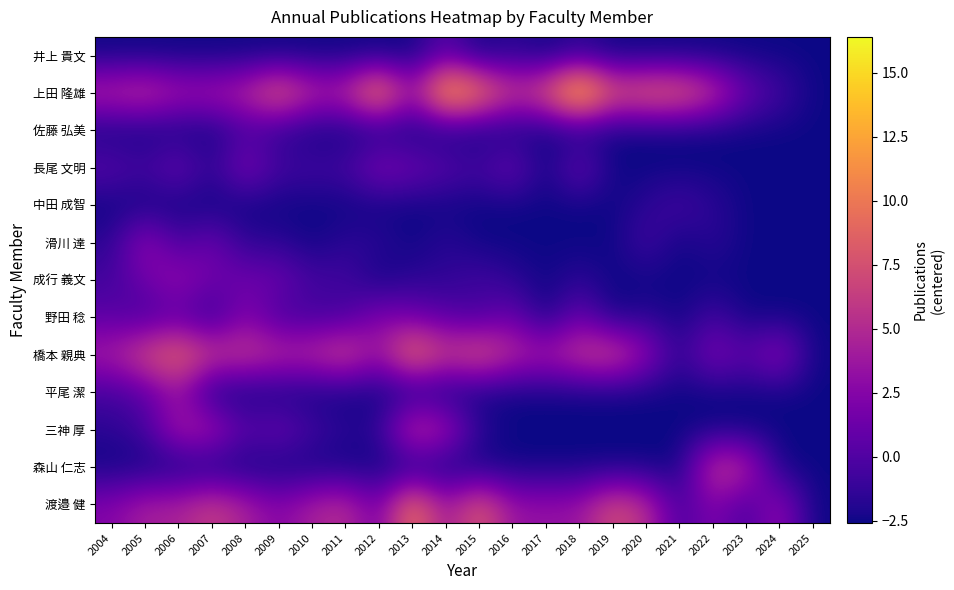

List the series in order of their peak value, highest first.

上田 隆雄, 橋本 親典, 渡邉 健, 三神 厚, 森山 仁志, 滑川 達, 成行 義文, 平尾 潔, 長尾 文明, 野田 稔, 井上 貴文, 佐藤 弘美, 中田 成智